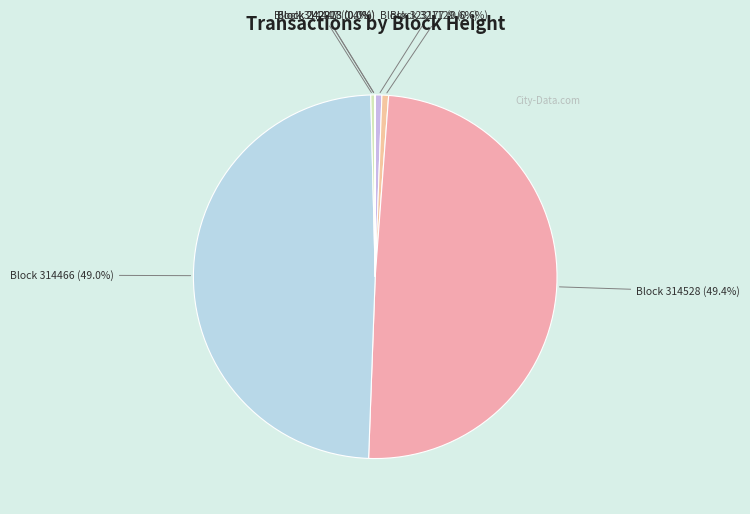

What is the ratio of the value at Block 314528 (49.4%) to the value at Block 321129 (0.6%)?

83.8